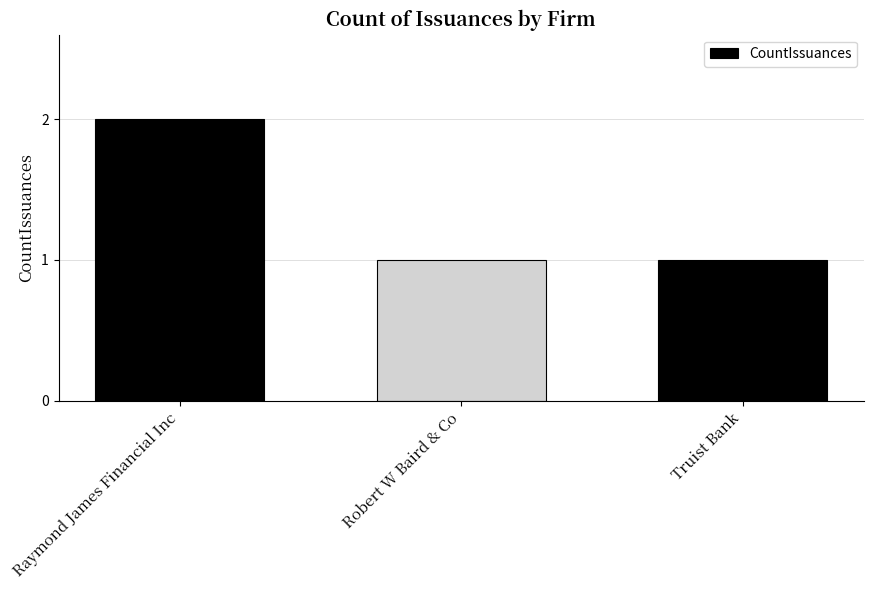

Reading left to right, extract all data points from this chart.

2	1	1